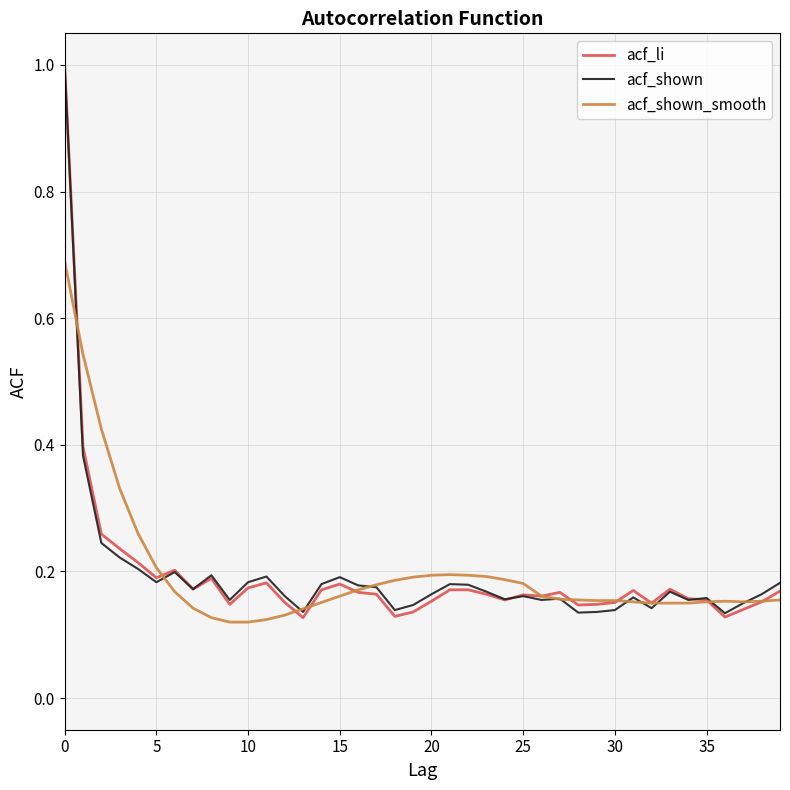

How many lines are shown in the chart?

3